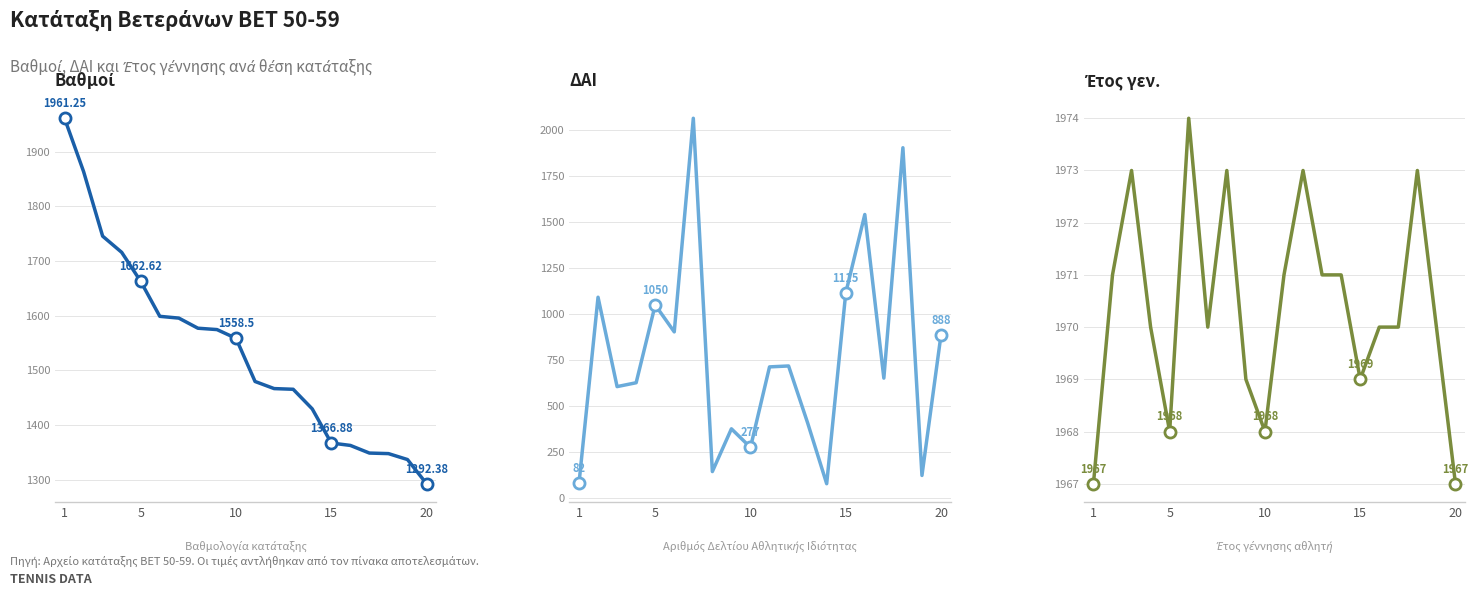

True or false: Βαθμοί and Έτος γεν. cross at least once.

False